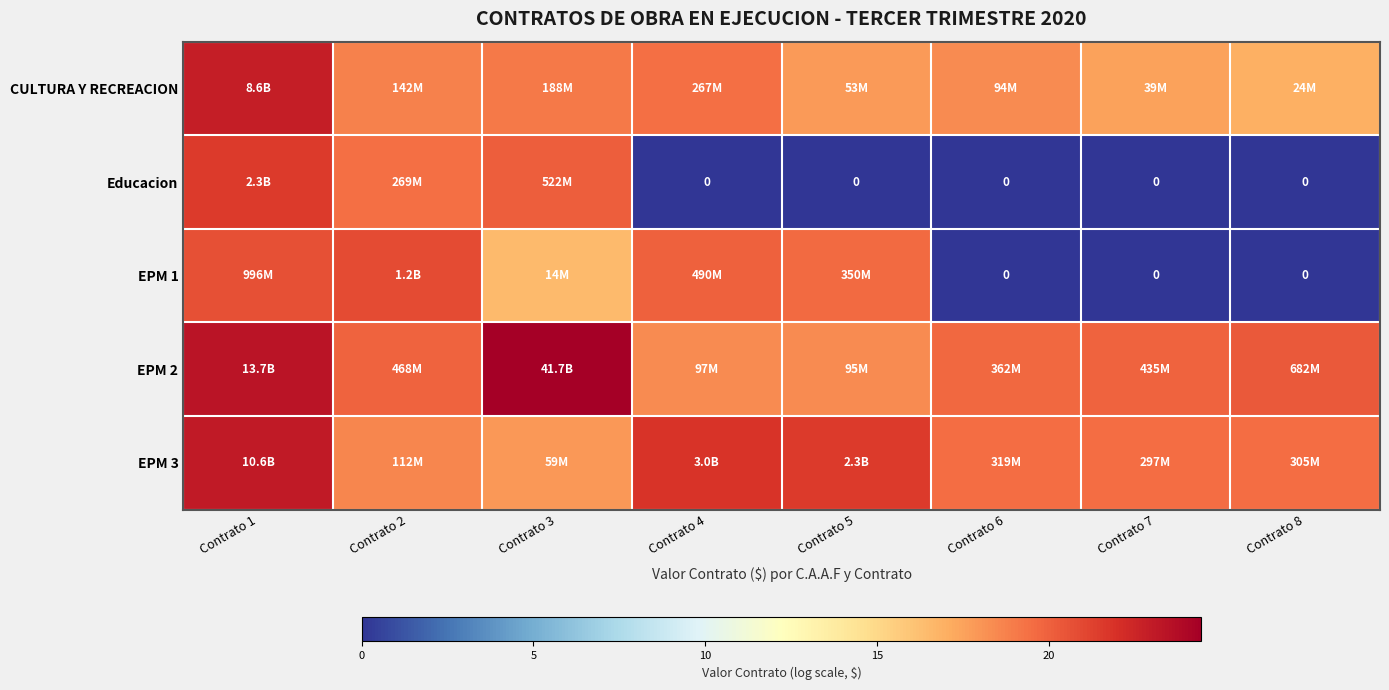

What is the total value across all series at Contrato 1?

111.6